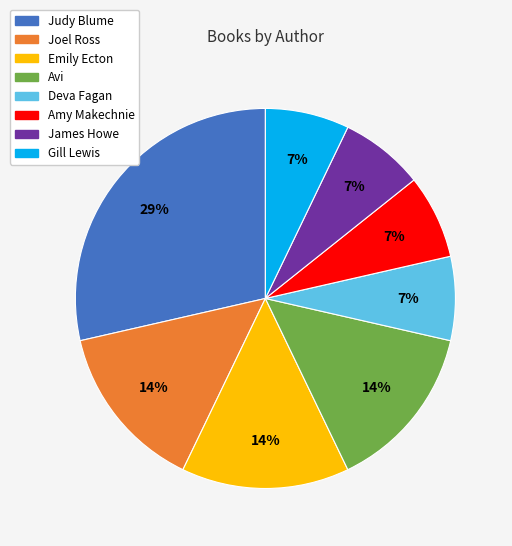

How many slices are in this pie chart?

8